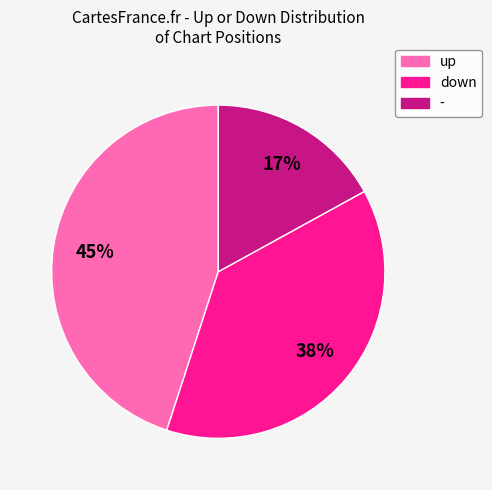

Do up and down together represent more than half of the pie?

Yes